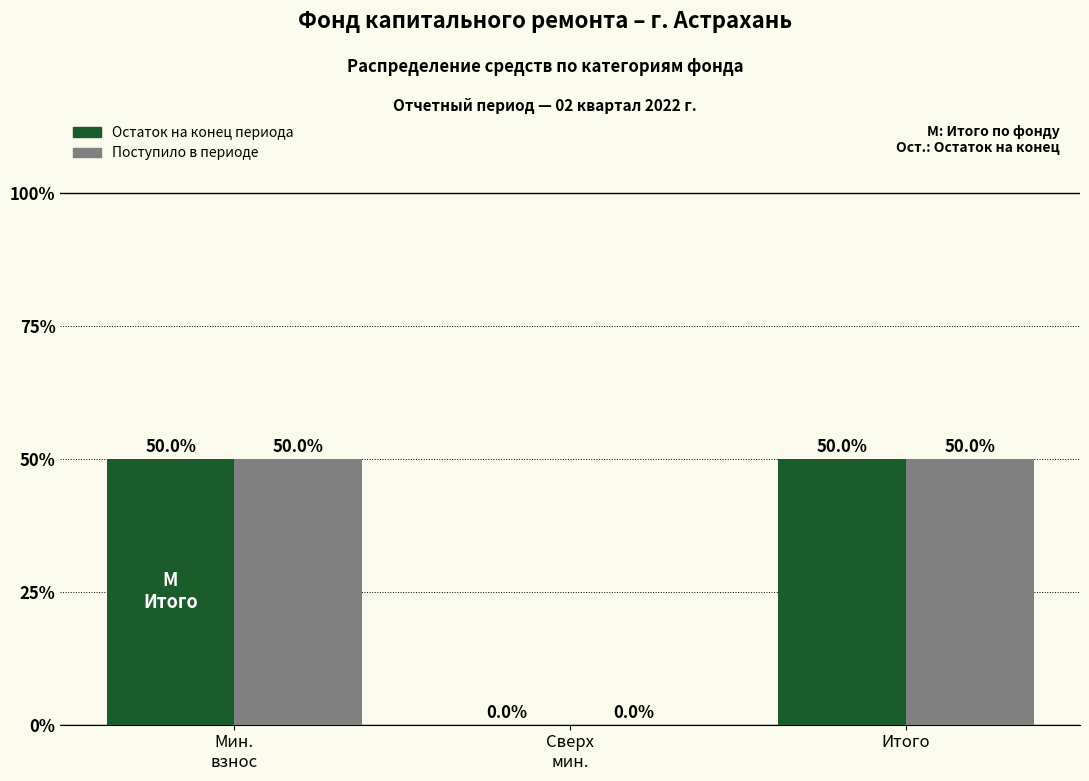

What is the highest value of the Поступило в периоде series?

50